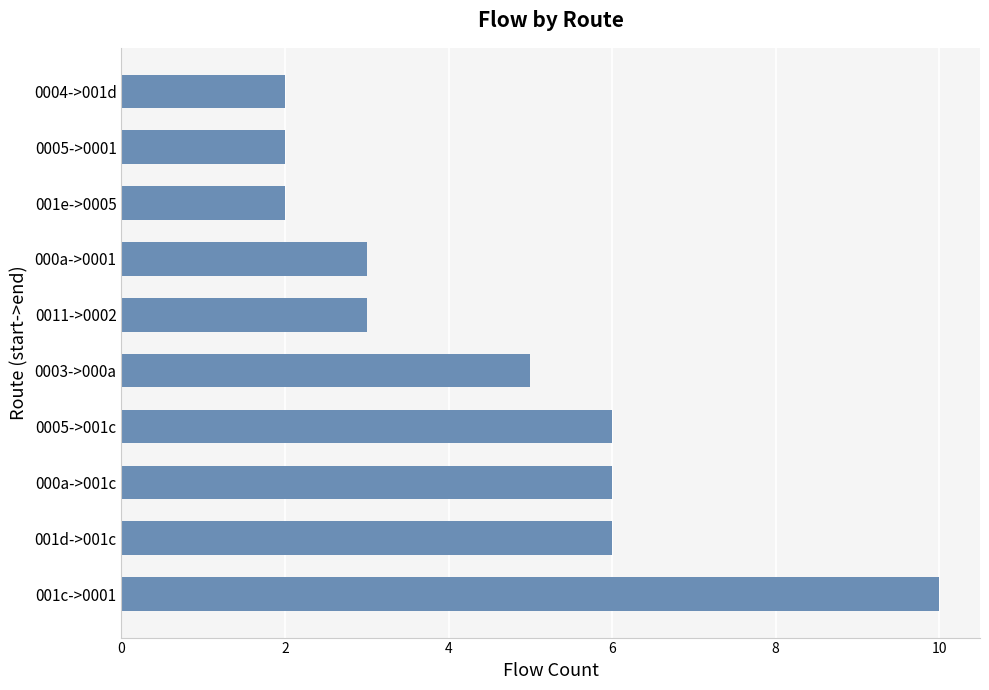

How many values are below 5?

5